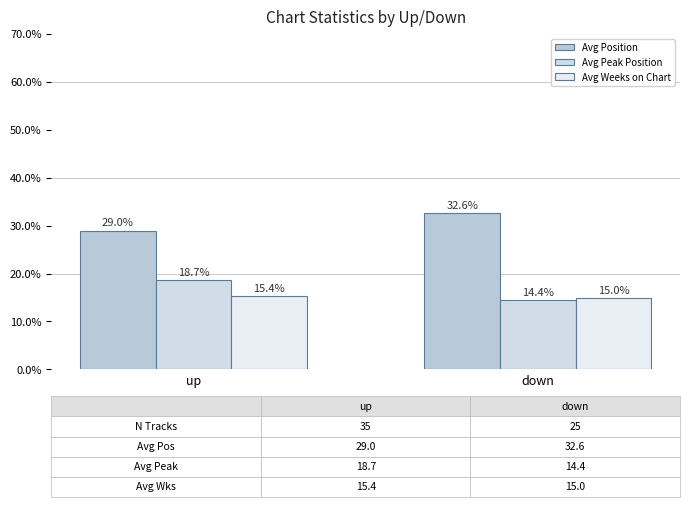

What are all the series names shown in the legend?

Avg Position, Avg Peak Position, Avg Weeks on Chart